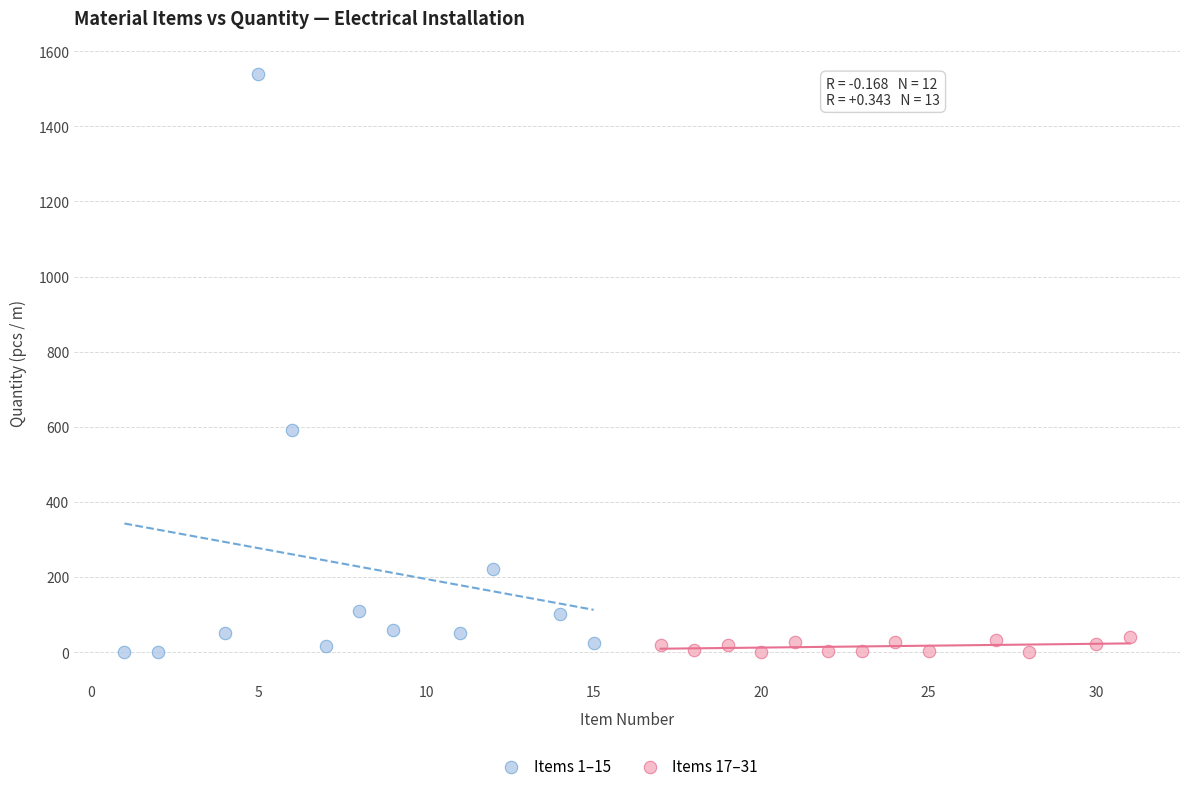

Which series has the widest spread of Y values?

Items 1–15